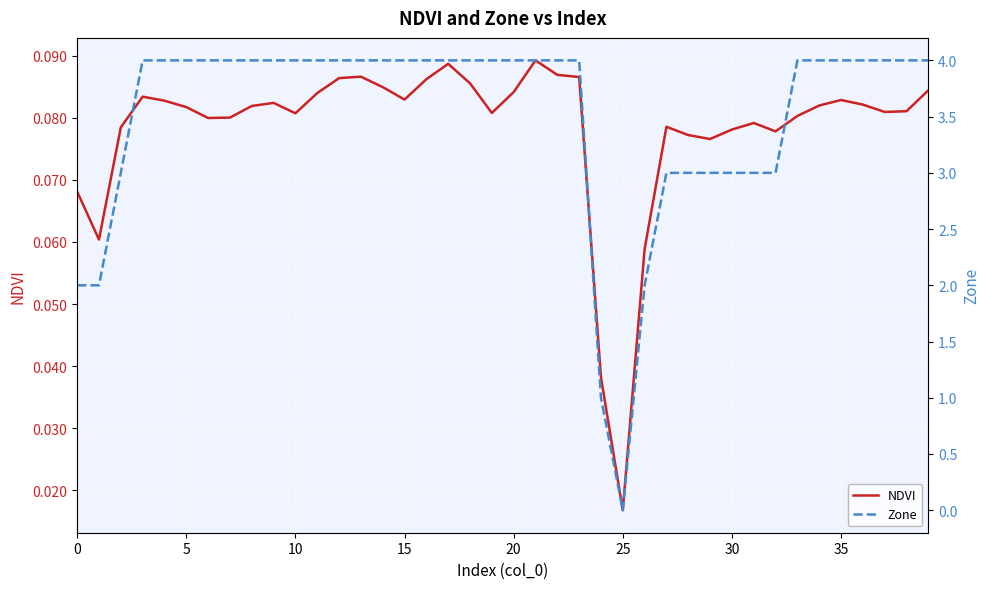

What is the difference between the maximum and second lowest values in the Zone series?

3.0